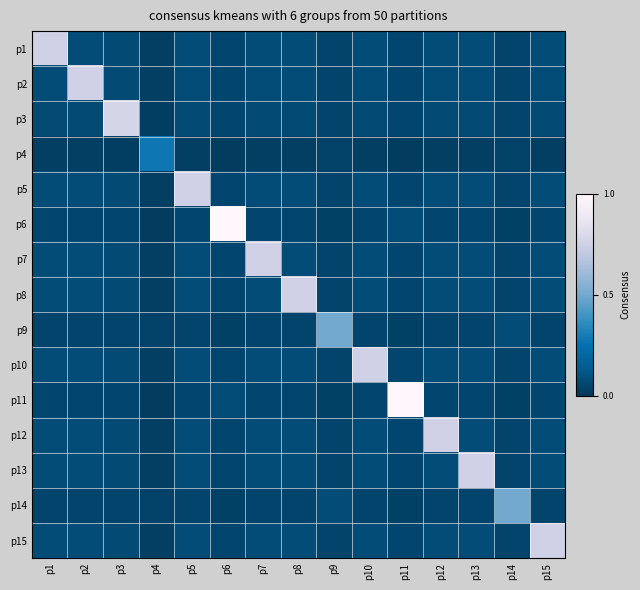

Rank the series by their maximum value, from highest to lowest.

p6, p11, p3, p1, p2, p5, p7, p8, p10, p12, p13, p15, p9, p14, p4